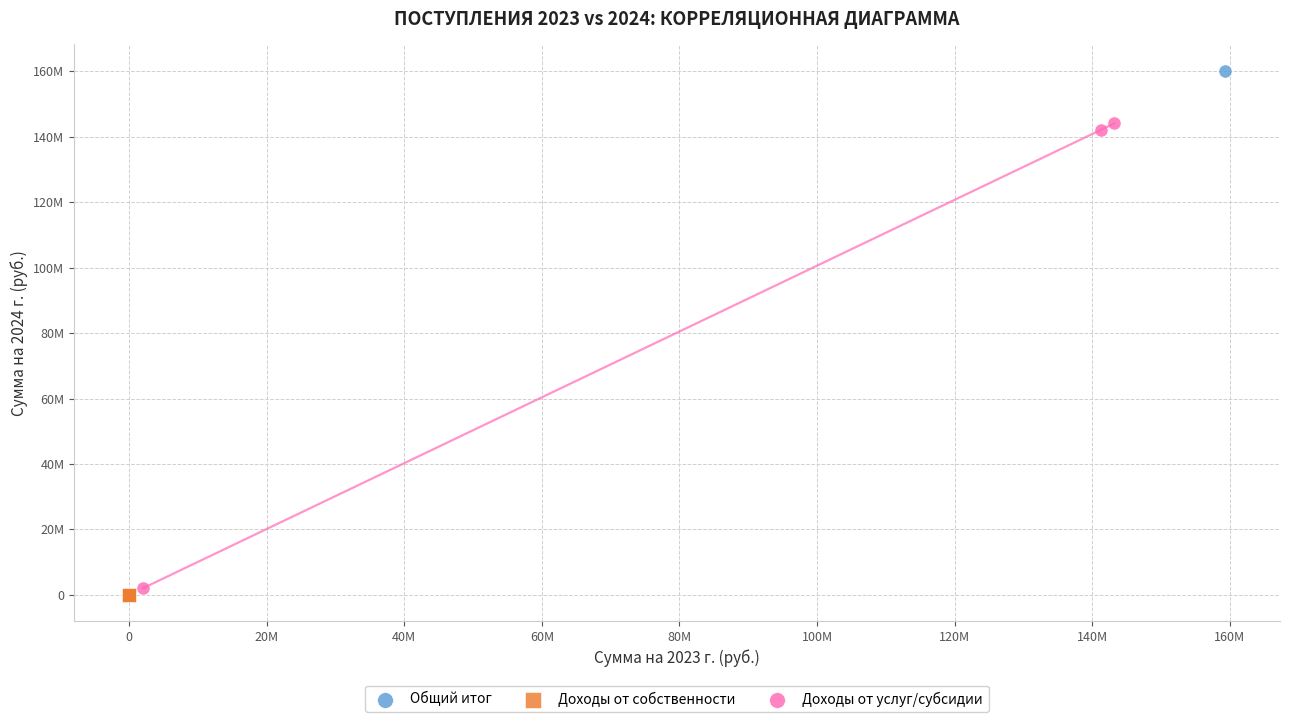

What are all the series names shown in the legend?

Общий итог, Доходы от собственности, Доходы от услуг/субсидии